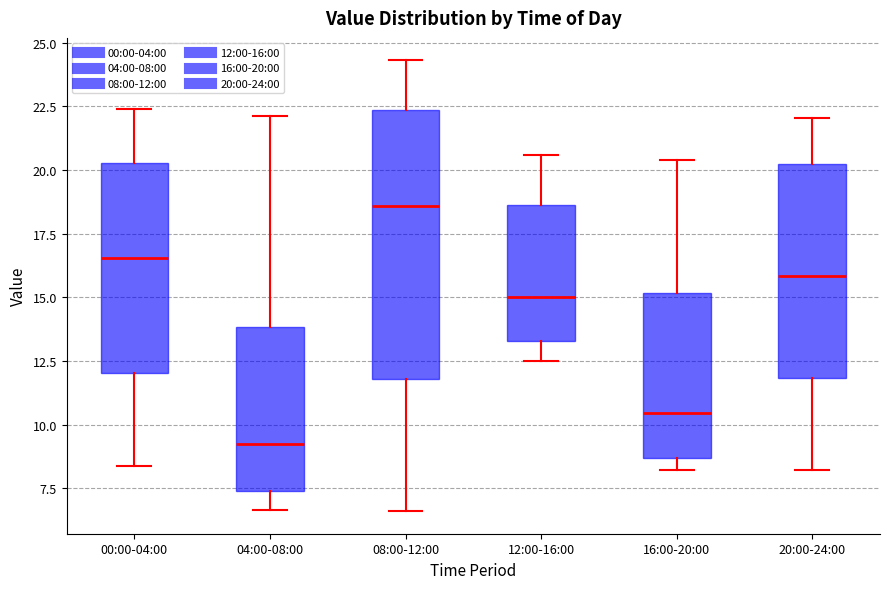

Reading left to right, read every box against the y-axis: the position of its median line, the range the box covers, and the ends of its whiskers. The values are not printed on the chart, so give them approximately, as read against the axis.

00:00-04:00: median 16.5, box 12.0 to 20.5, whiskers 8.5 to 22.5
04:00-08:00: median 9.5, box 7.5 to 14.0, whiskers 6.5 to 22.0
08:00-12:00: median 18.5, box 12.0 to 22.5, whiskers 6.5 to 24.5
12:00-16:00: median 15.0, box 13.5 to 18.5, whiskers 12.5 to 20.5
16:00-20:00: median 10.5, box 8.5 to 15.0, whiskers 8.0 to 20.5
20:00-24:00: median 16.0, box 12.0 to 20.0, whiskers 8.0 to 22.0